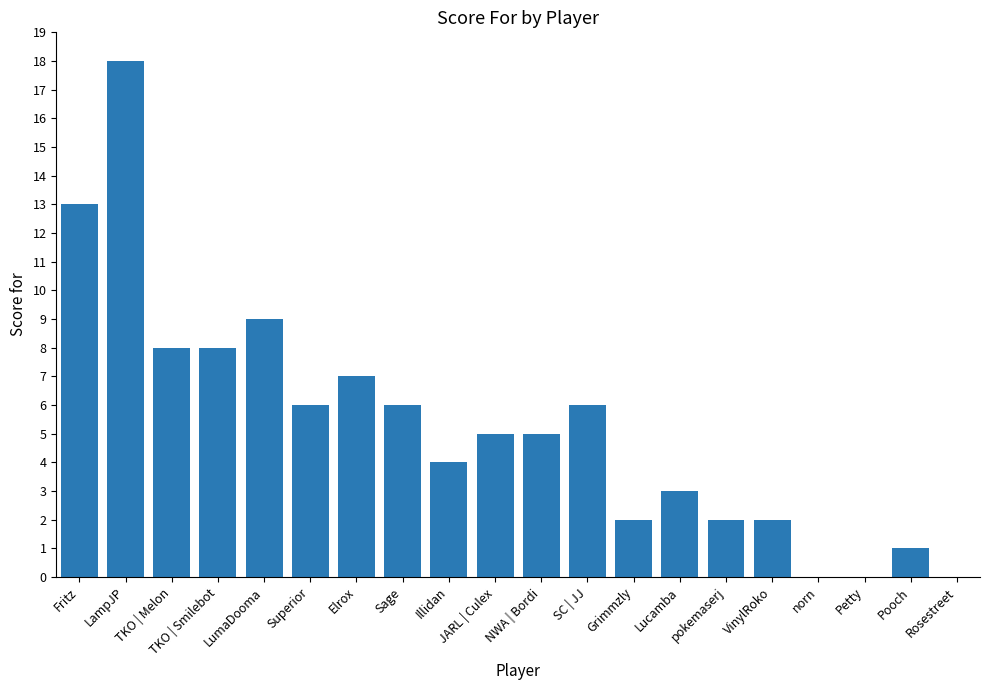

Which category has the highest value across all series?

LampJP